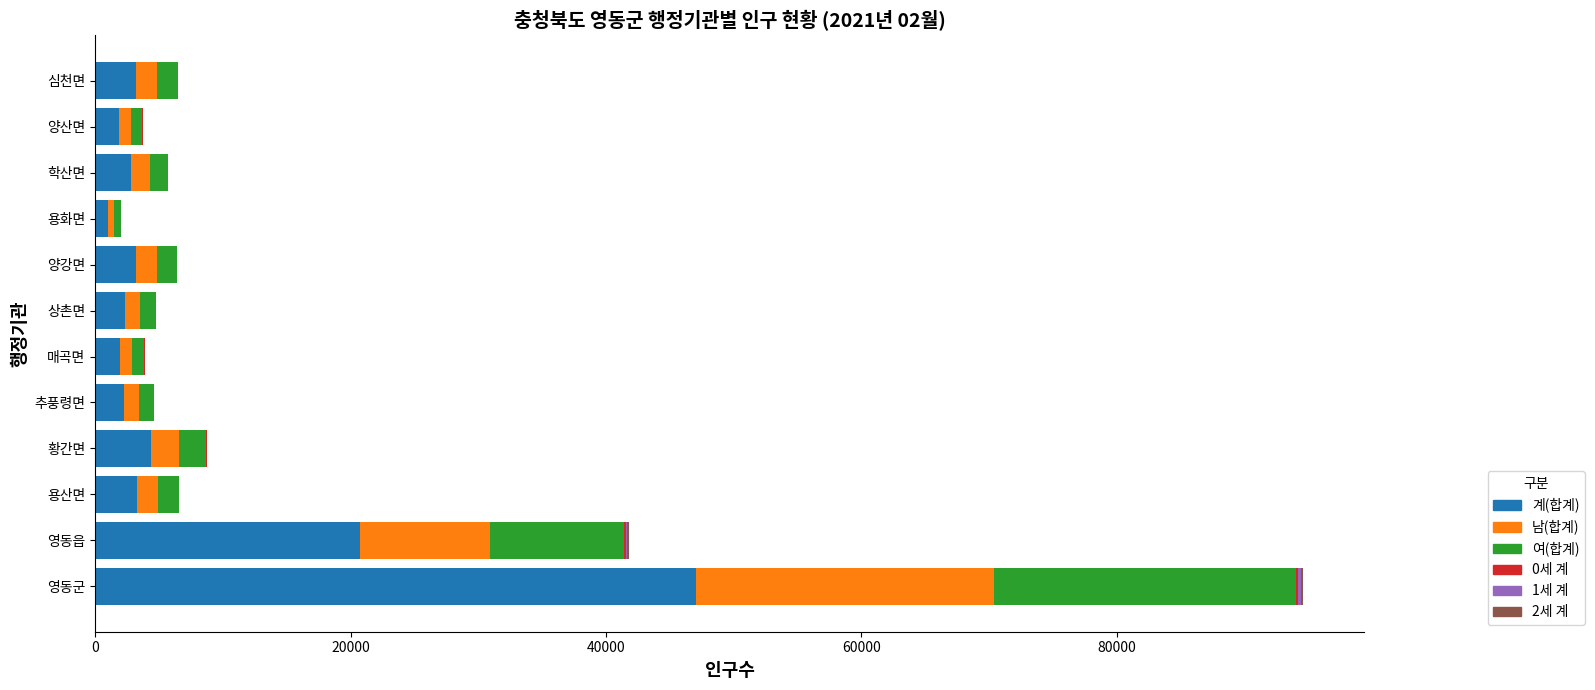

The value of 계(합계) at 용산면 is 3274. True or false?

True